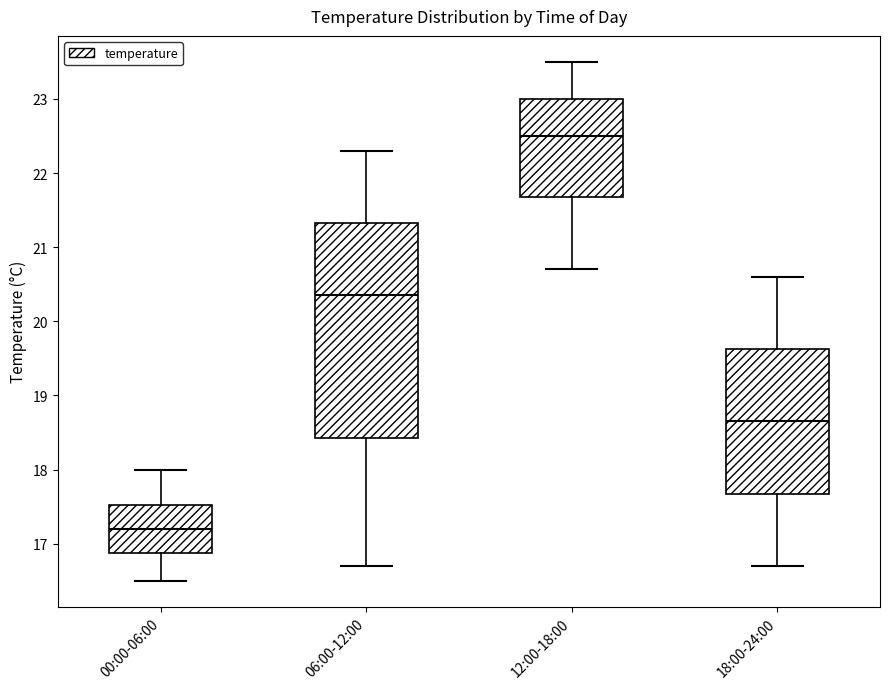

Reading left to right, read every box against the y-axis: the position of its median line, the range the box covers, and the ends of its whiskers. The values are not printed on the chart, so give them approximately, as read against the axis.

00:00-06:00: median 17.2, box 16.9 to 17.5, whiskers 16.5 to 18.0
06:00-12:00: median 20.4, box 18.4 to 21.3, whiskers 16.7 to 22.3
12:00-18:00: median 22.5, box 21.7 to 23.0, whiskers 20.7 to 23.5
18:00-24:00: median 18.7, box 17.7 to 19.6, whiskers 16.7 to 20.6